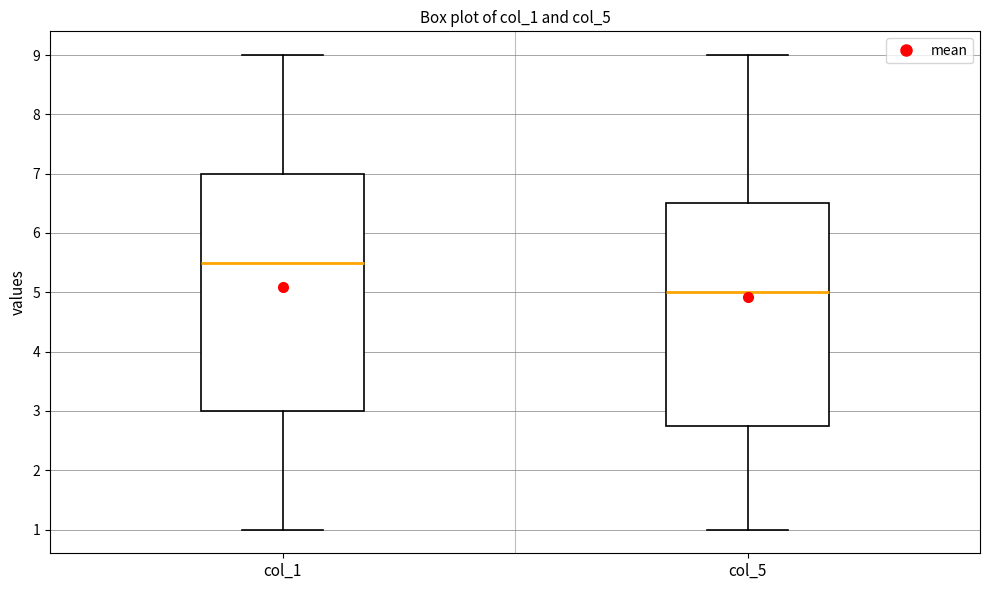

Comparing the boxes themselves (not the whiskers), which one is the tallest?

col_1